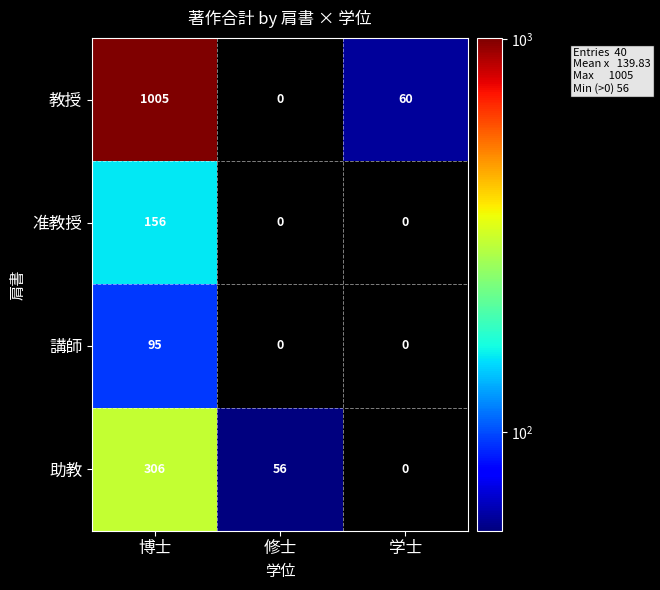

Reading left to right, transcribe all the data shown in this chart.

教授: 1005	0	60
准教授: 156	0	0
講師: 95	0	0
助教: 306	56	0